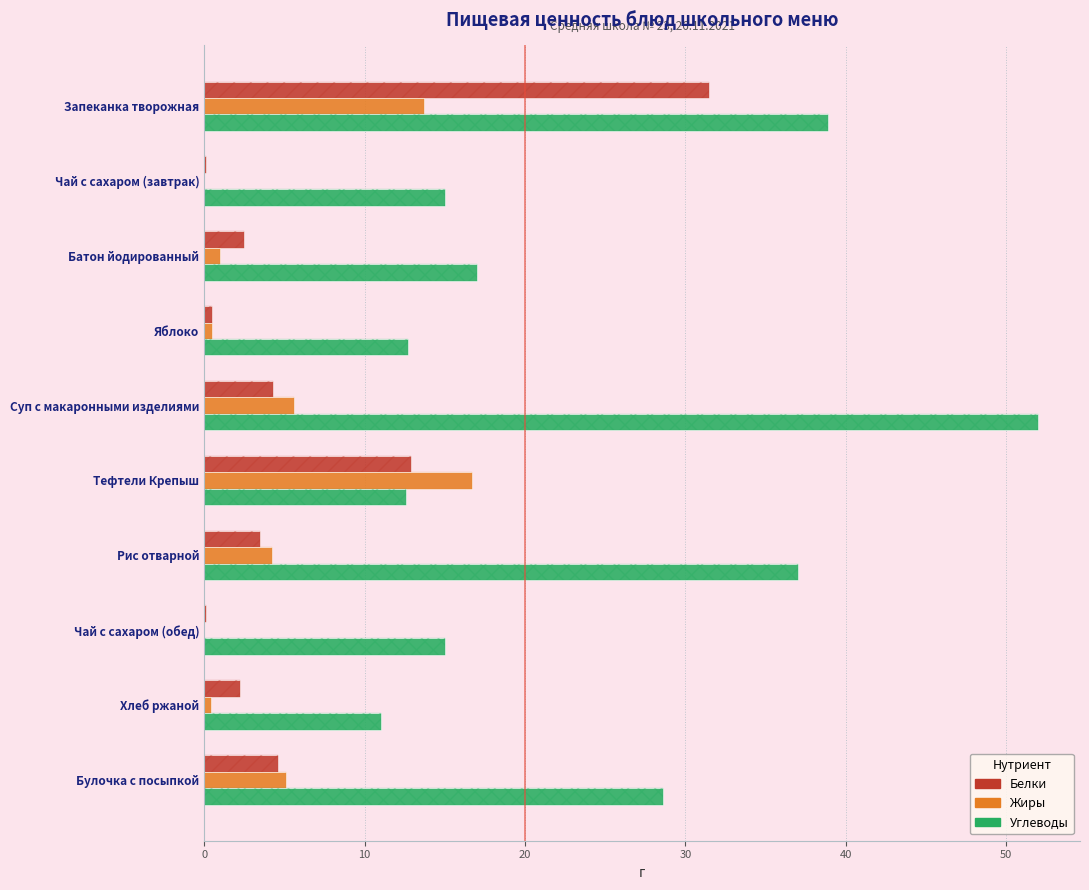

Count the number of data series in this chart.

3